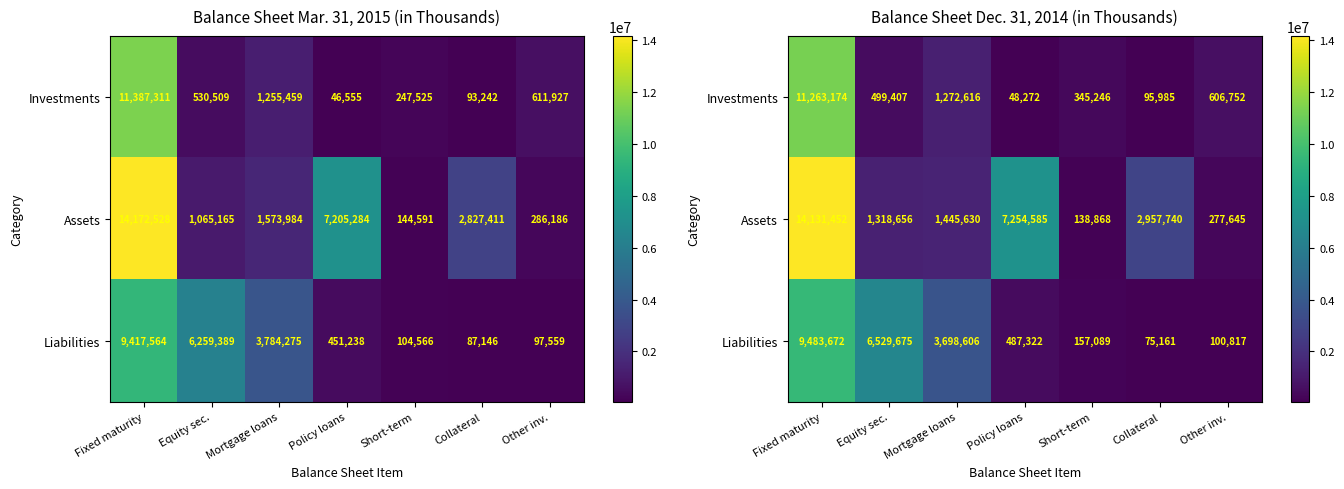

The Liabilities series shows 176946 at Other inv.. True or false?

False